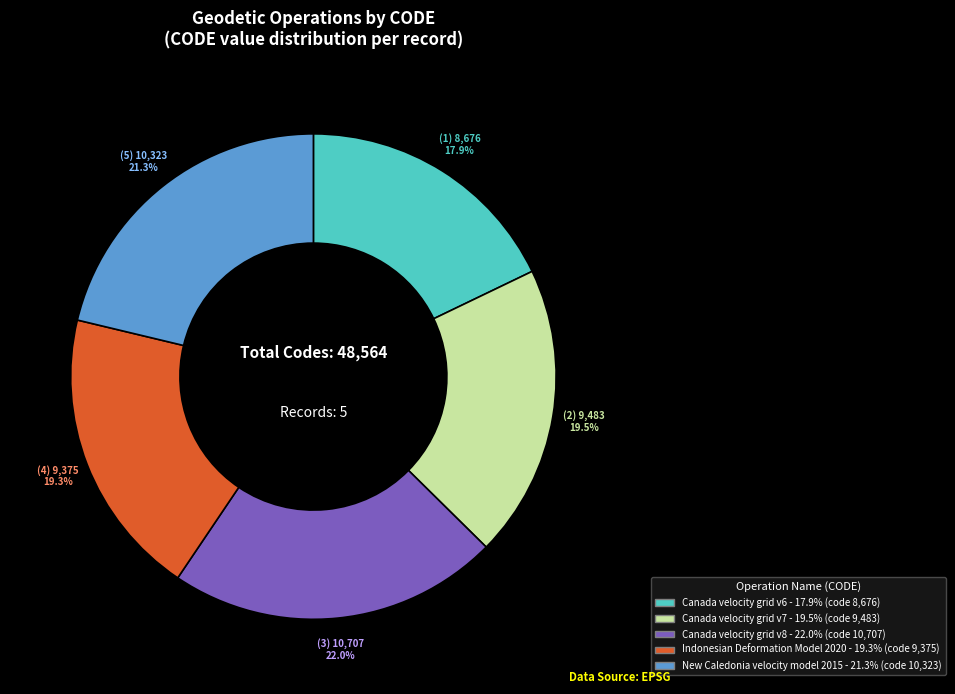

Does Canada velocity grid v7 account for over 50% of the chart?

No